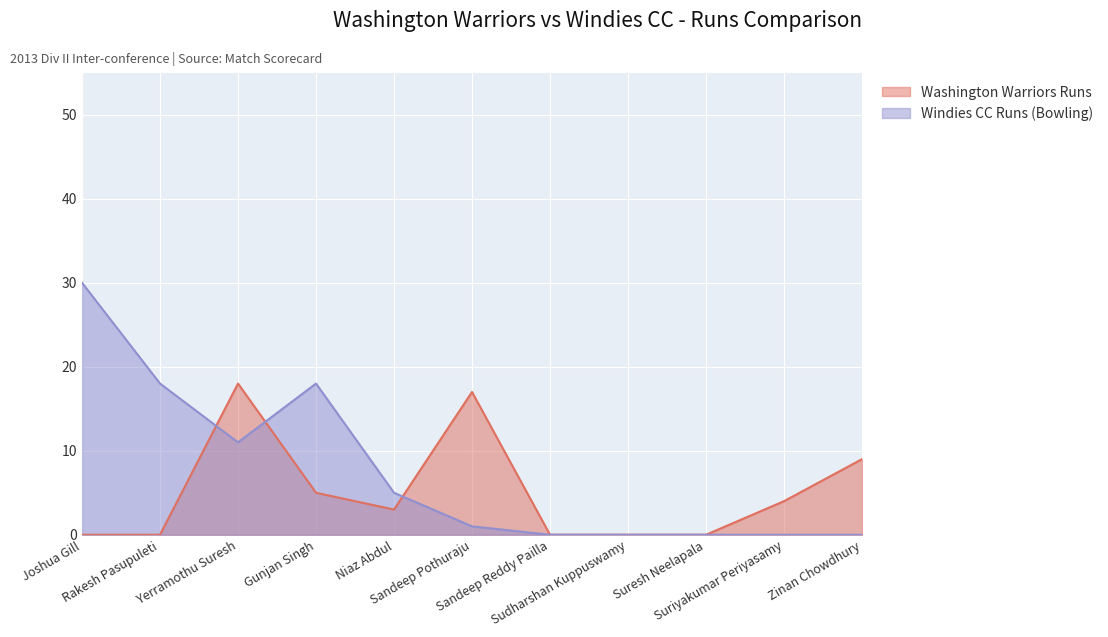

What is the spread (max minus min) of values at Gunjan Singh?

13